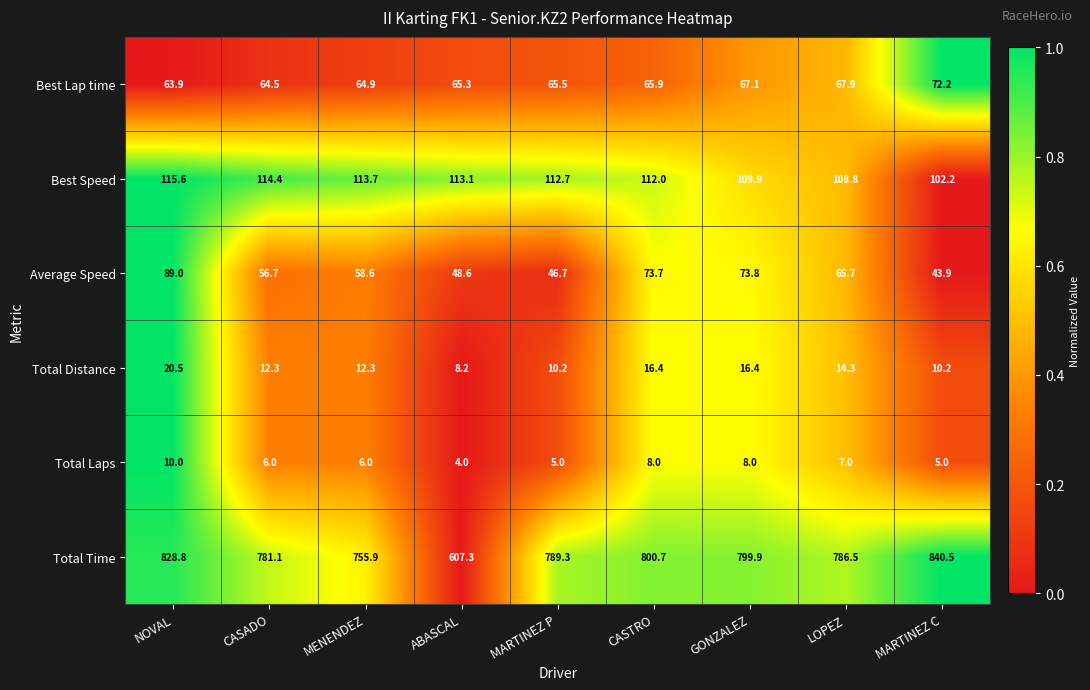

What is the total value across all series at CASTRO?

1076.7